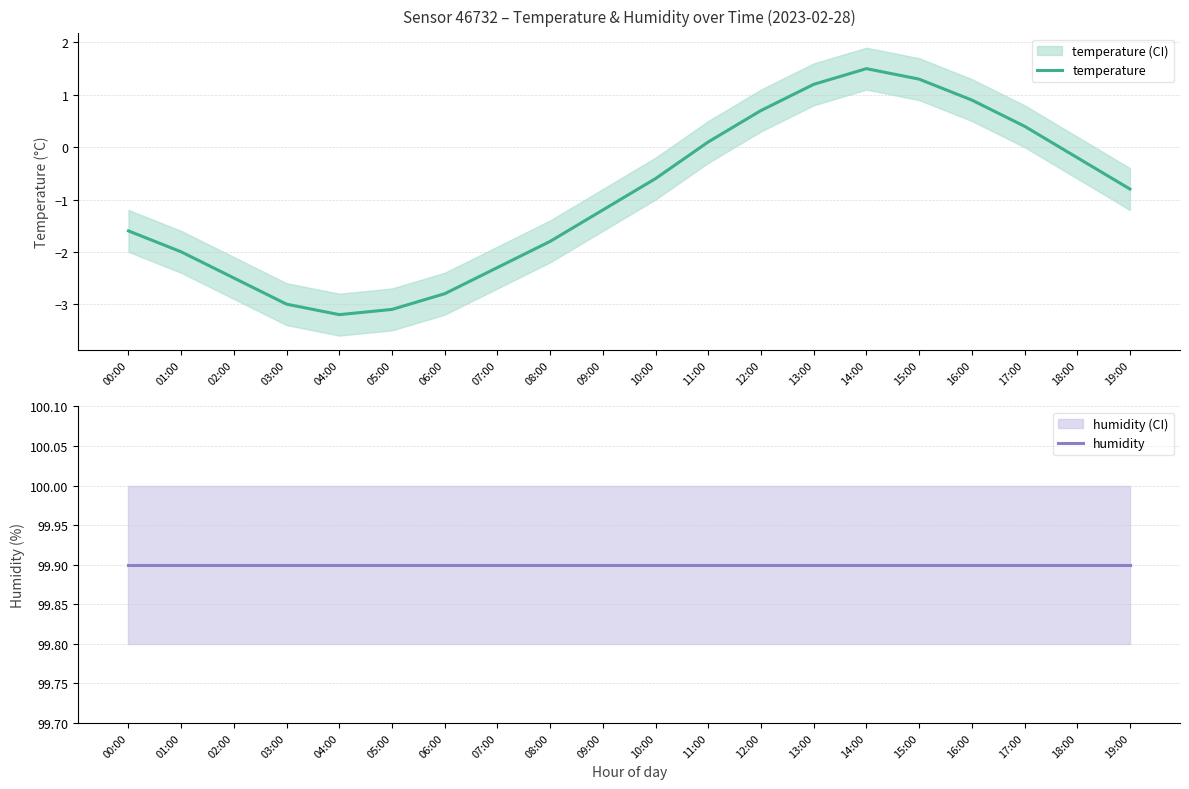

Does the chart have visible grid lines?

Yes